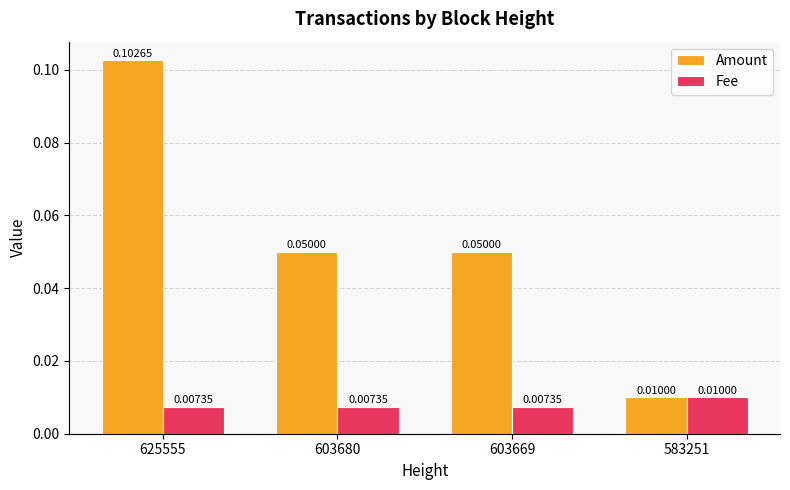

Which series has the widest spread of values?

Amount